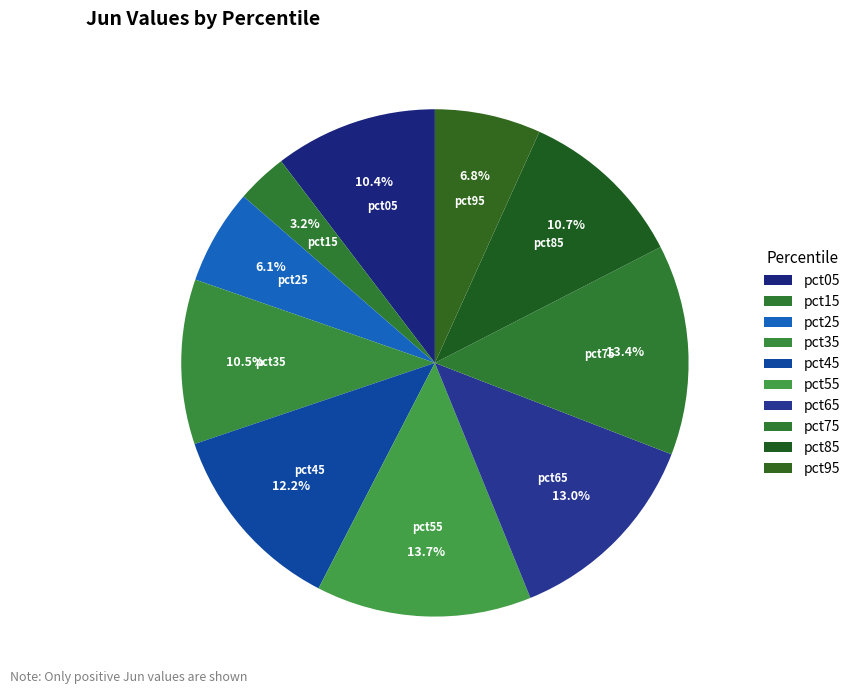

How many segments does this pie chart have?

10